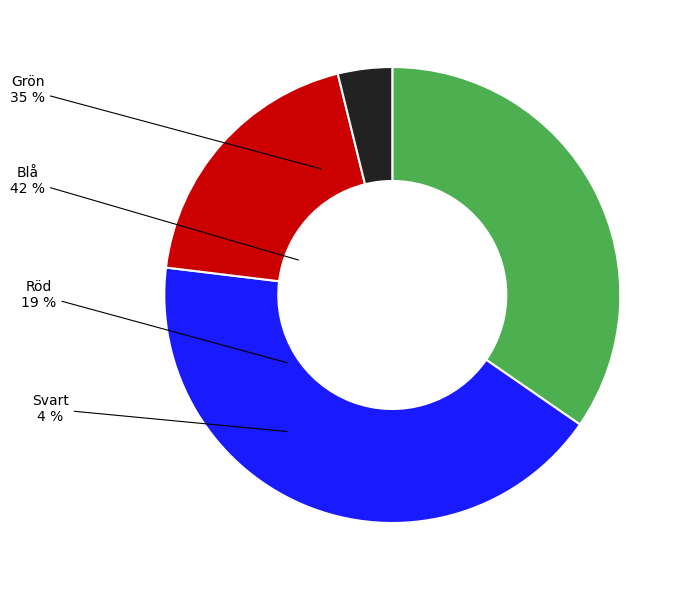

To the nearest percent, what is the average slice percentage?

25%